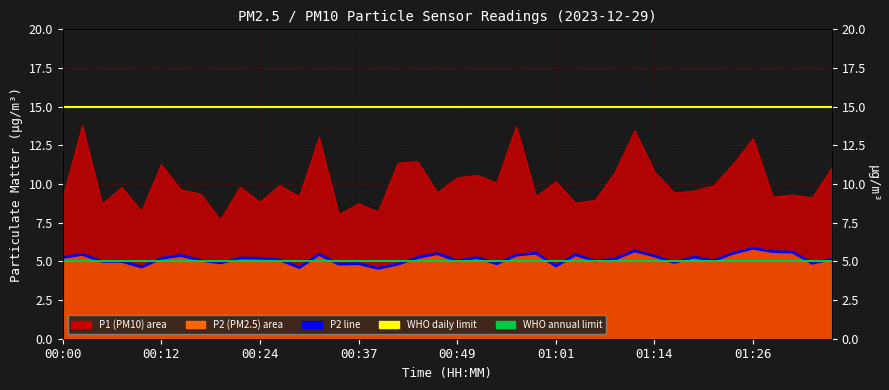

At which category does P1 reach its first local valley?

00:05